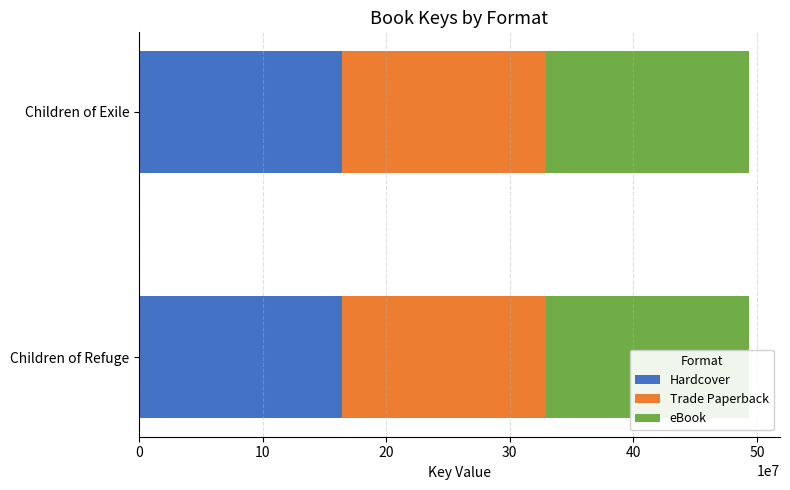

What is the value of the Trade Paperback bar at the 1st from the left?

164665642